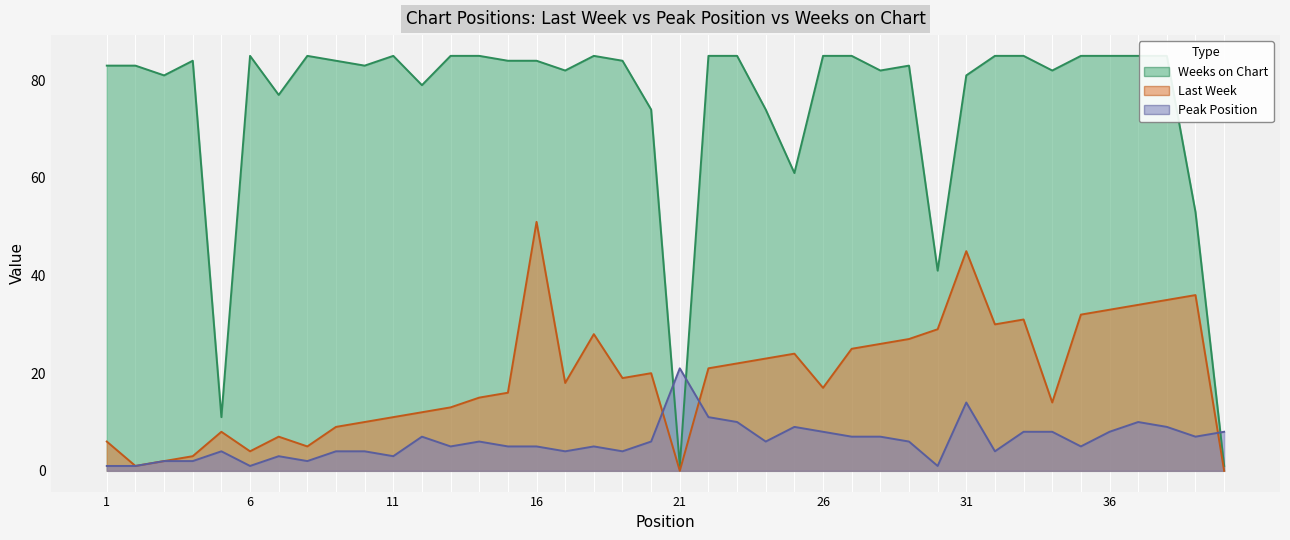

Which category has the highest value in the Weeks on Chart series?

6